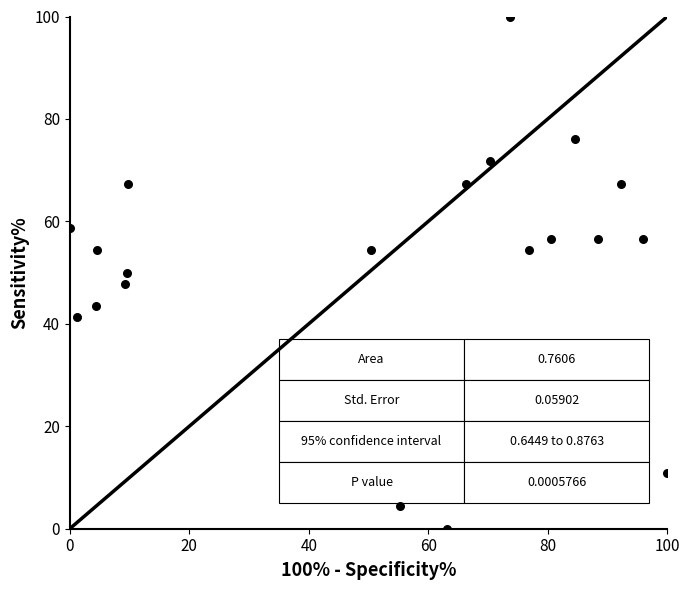

What is the range of Y values (max minus min)?

100.0